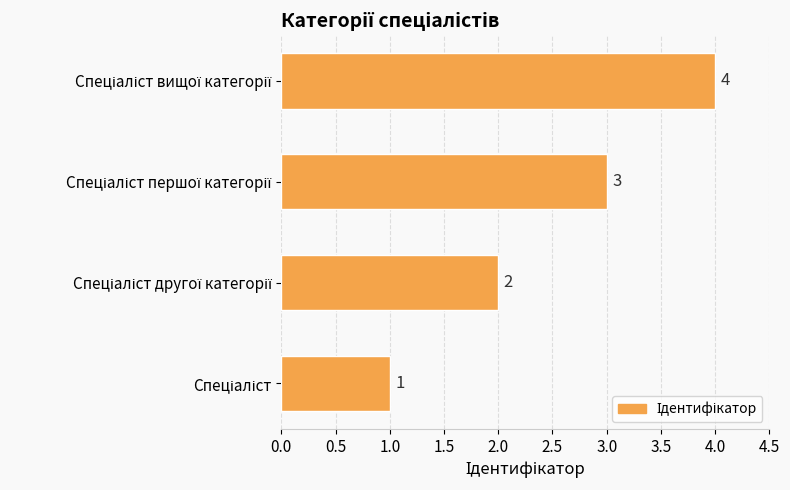

What is the maximum value shown in the chart?

4